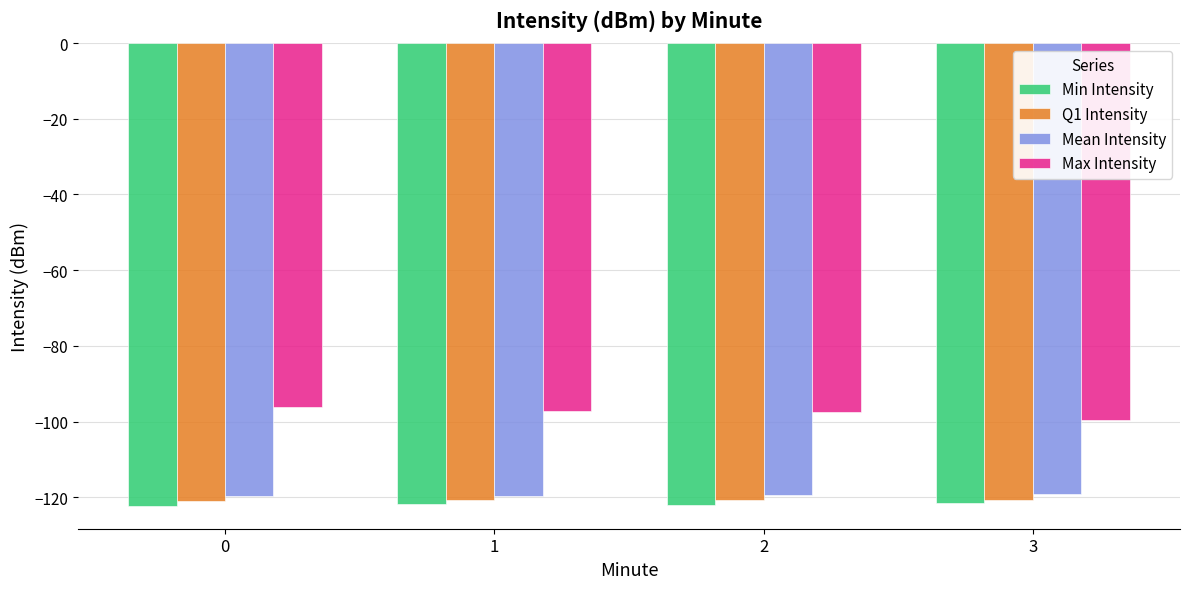

Rank the series at 1 from highest to lowest value.

Max Intensity, Mean Intensity, Q1 Intensity, Min Intensity